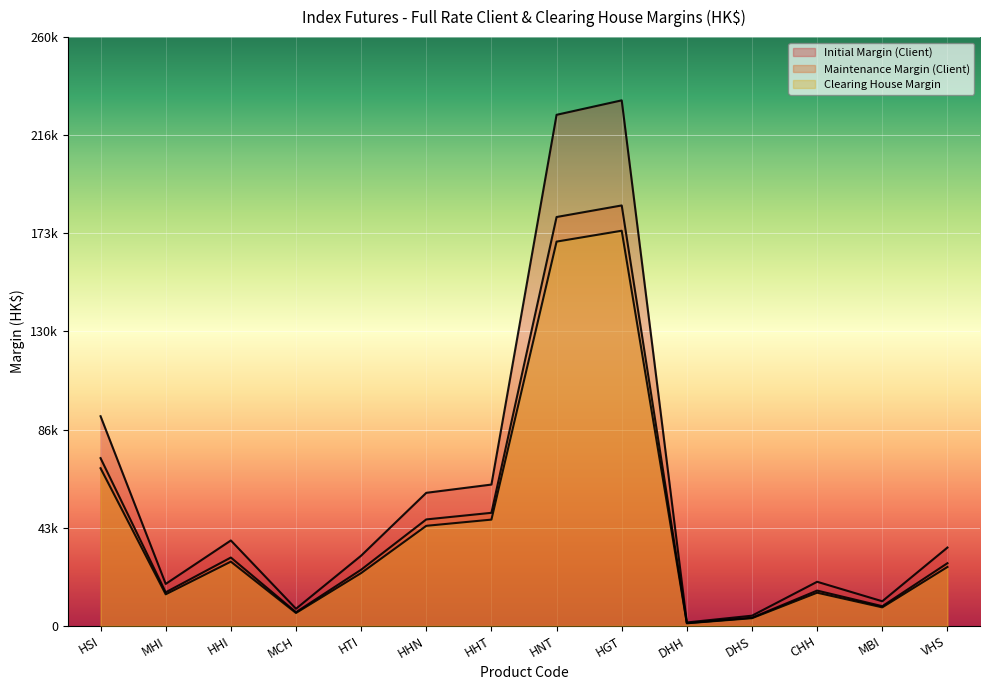

Reading right to left, extract all data points from this chart.

Initial Margin (Client): 34566	10852	19457	4482	1489	232071	225687	62390	58746	30989	7541	37705	18513	92568
Maintenance Margin (Client): 27652	8681	15565	3585	1191	185656	180549	49912	46996	24791	6032	30164	14810	74054
Clearing House Margin: 25990	8160	14630	3370	1120	174490	169690	46910	44170	23300	5670	28350	13920	69600